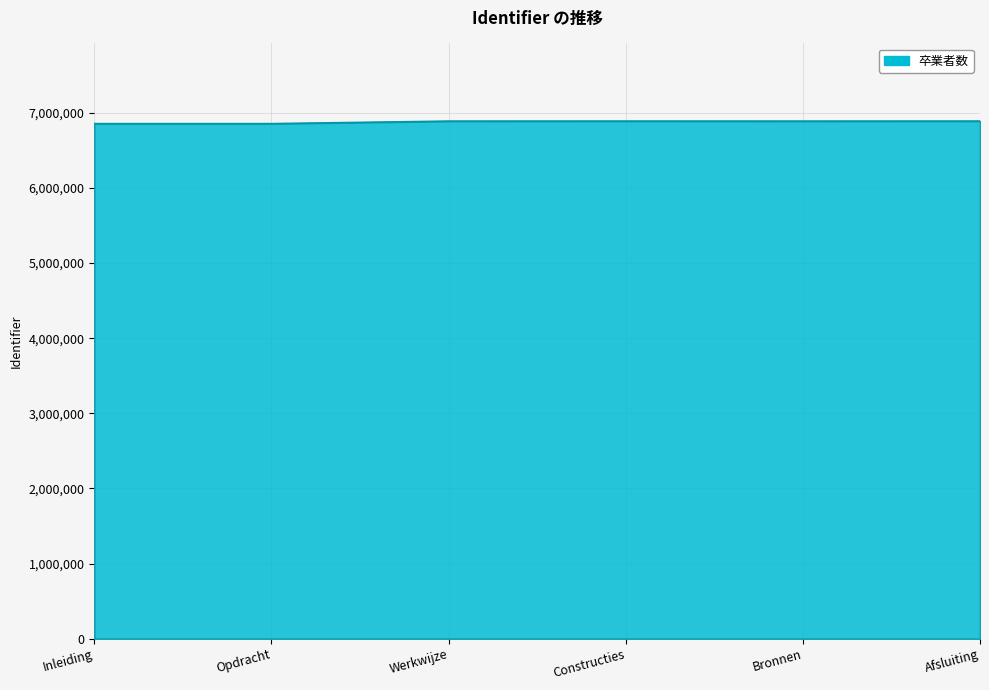

What is the change in value from Bronnen to Afsluiting?

+465